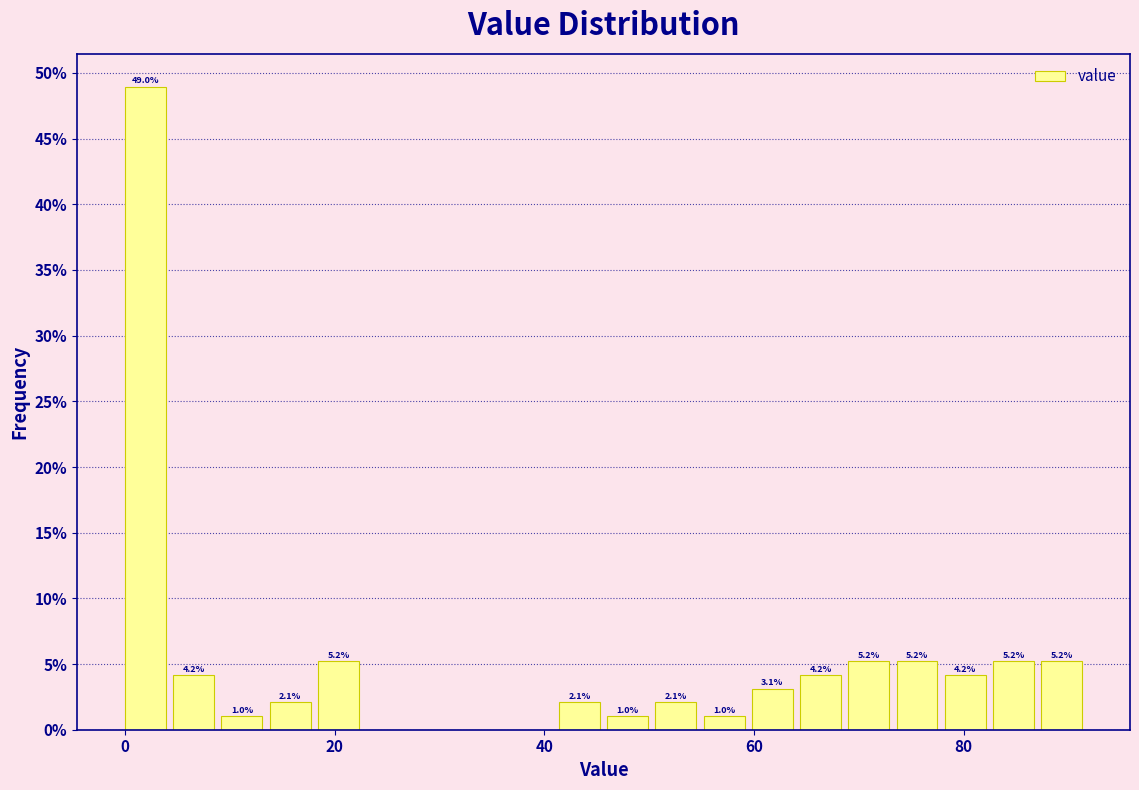

Read against the x-axis, roughly where is the centre of the tallest bar?

2